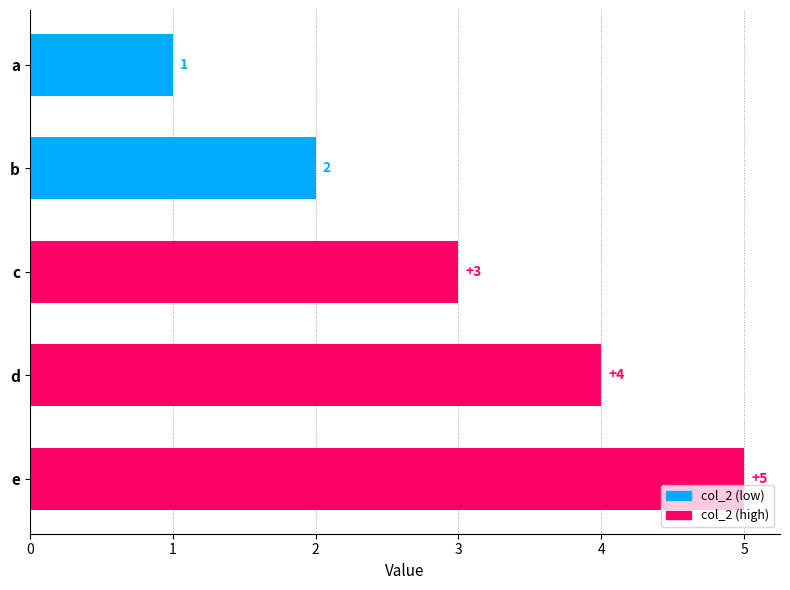

Does the chart contain any negative values?

No